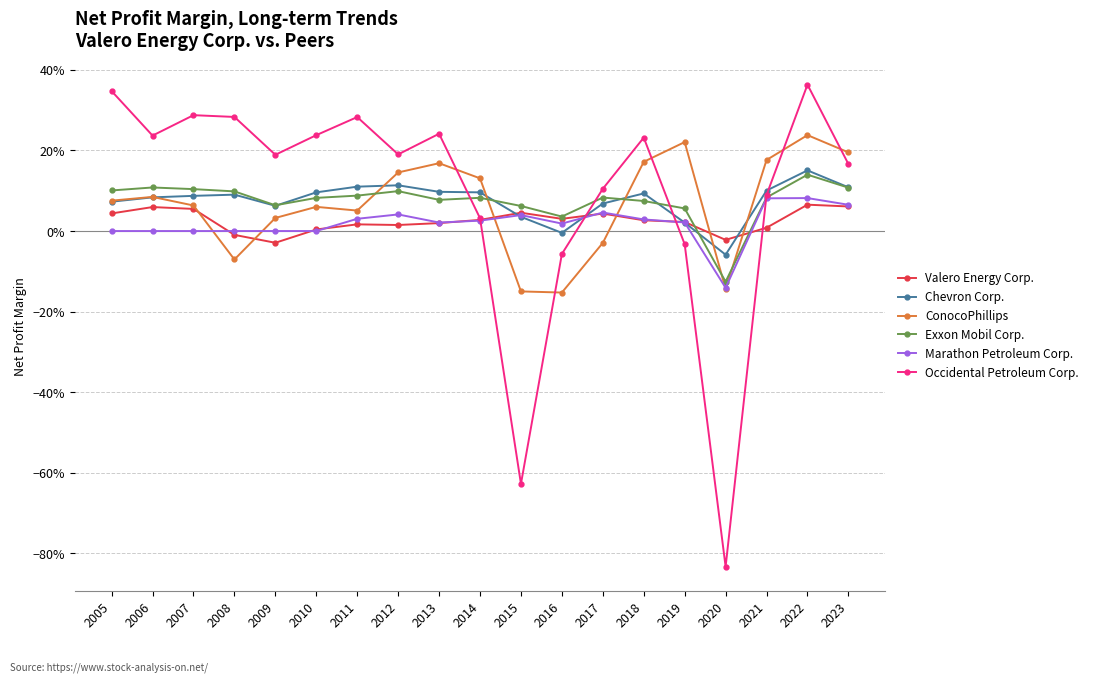

Is the value of ConocoPhillips at 2017 greater than the value of Occidental Petroleum Corp. at 2016?

Yes